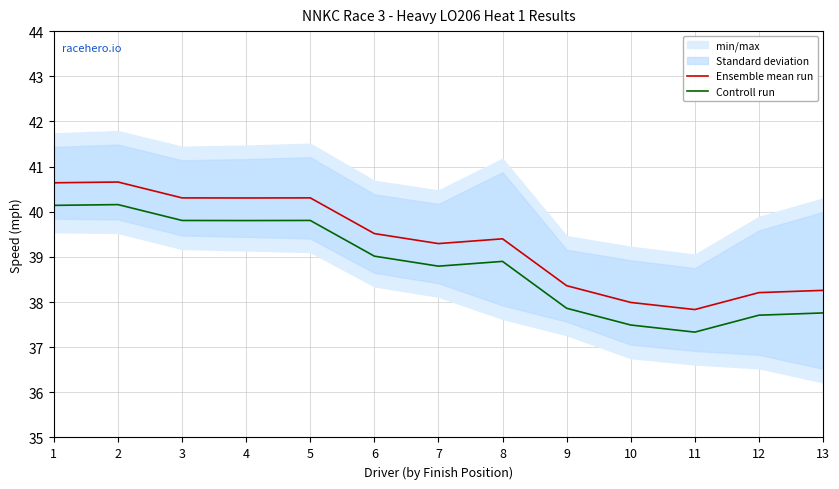

What is the difference between the highest and lowest values at 9?

0.5